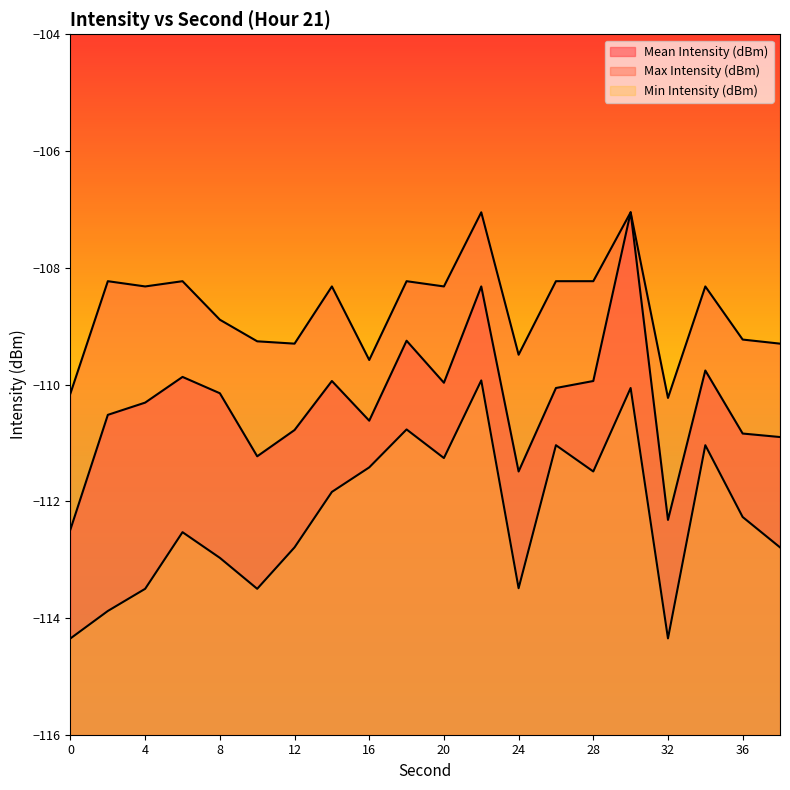

Where is the first local minimum for Min Intensity (dBm)?

10